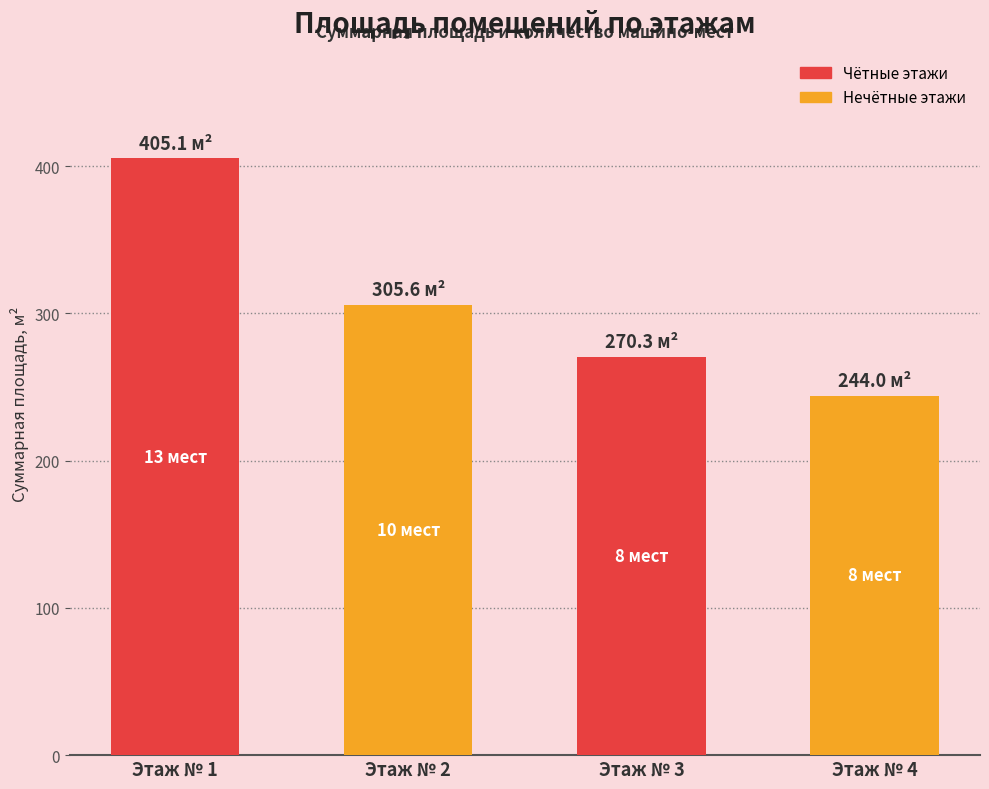

Which category has the highest value across all series?

Этаж № 1